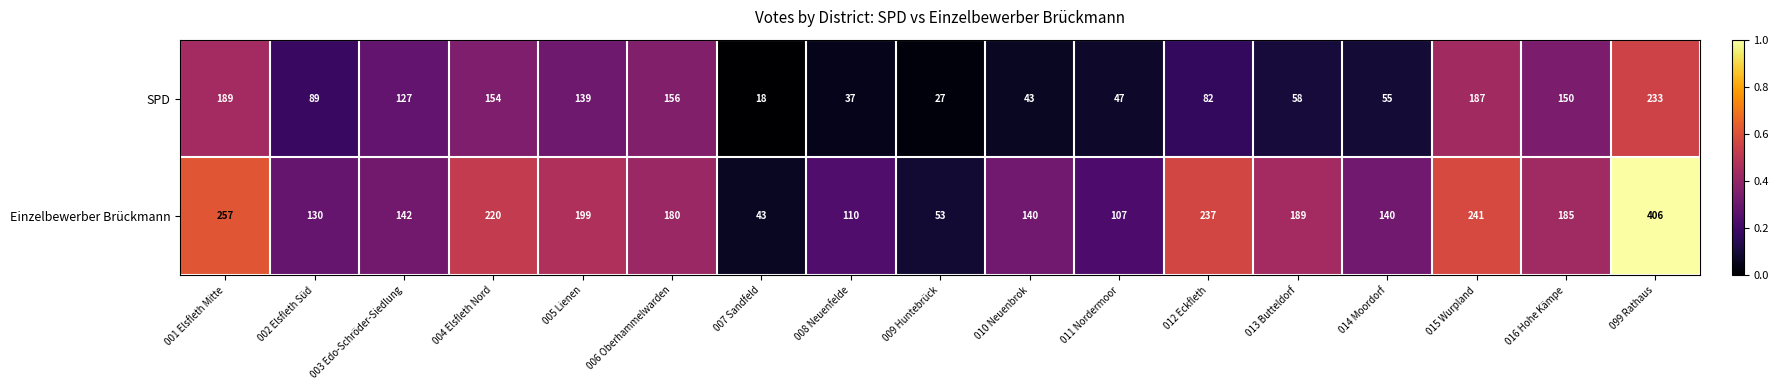

What is the total value across all series at 008 Neuenfelde?

147